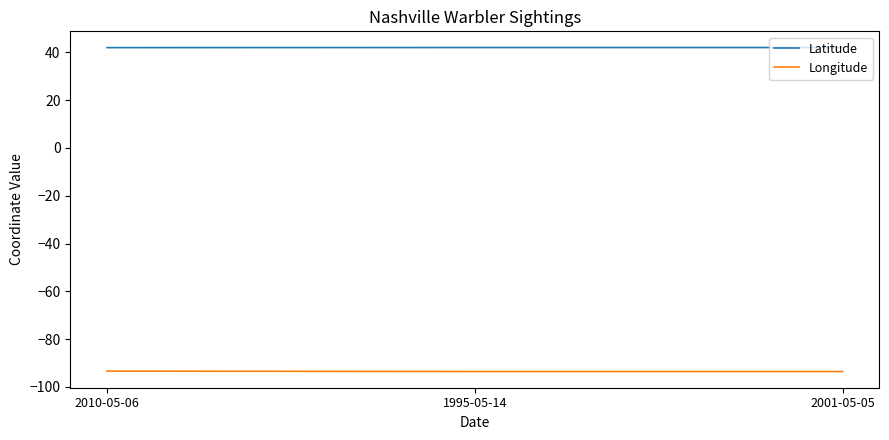

What is the total value across all series at 2010-05-06?

-51.4